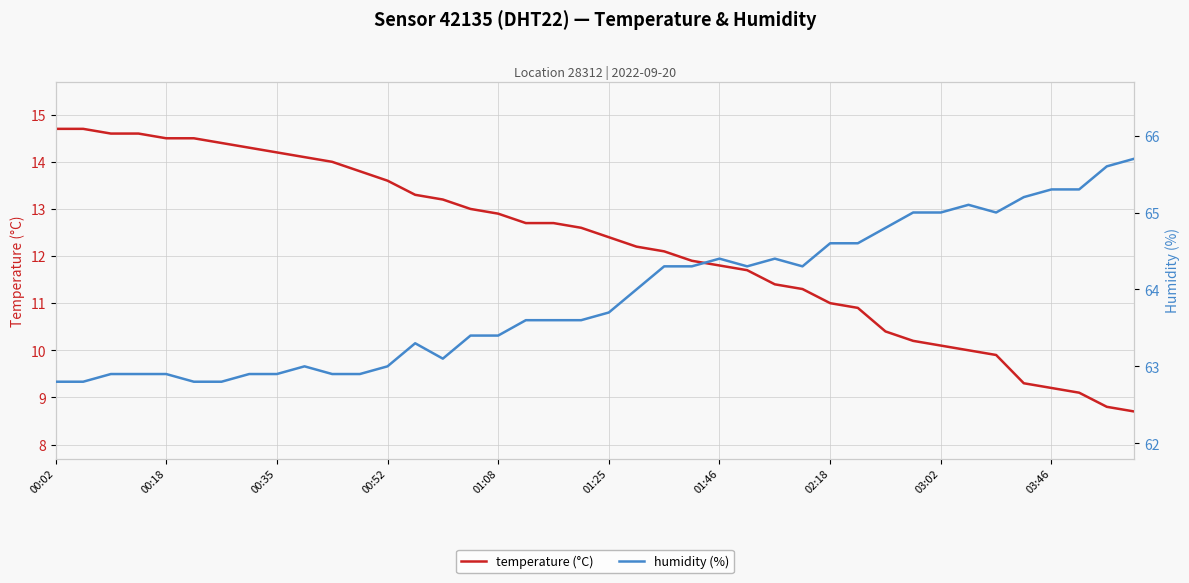

True or false: temperature (°C) has a value of 12.7 at 17.

True